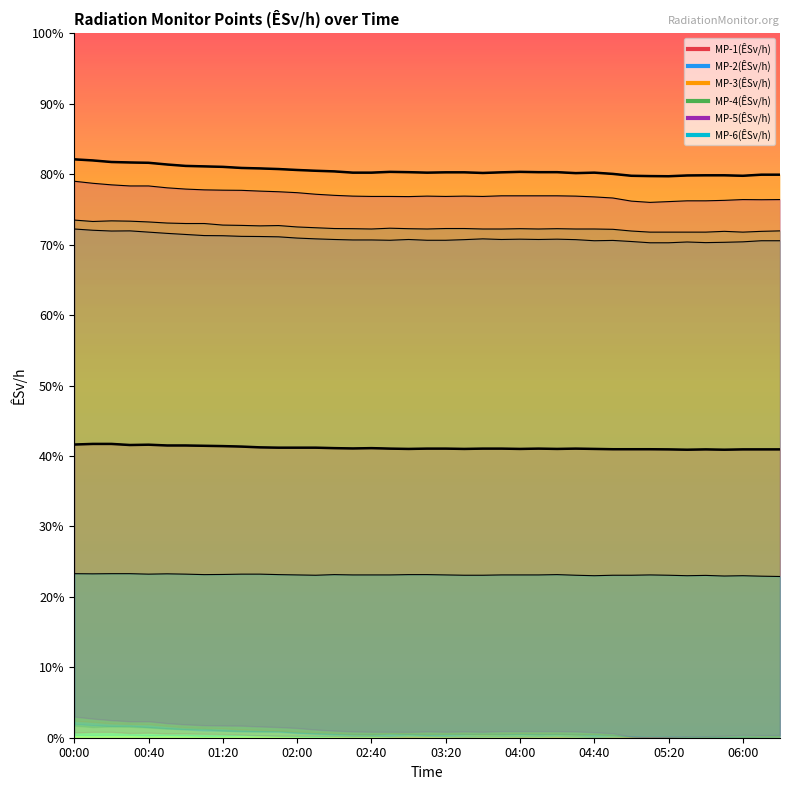

True or false: MP-4(ÊSv/h) has a value of 3.3 at 01:10.

True